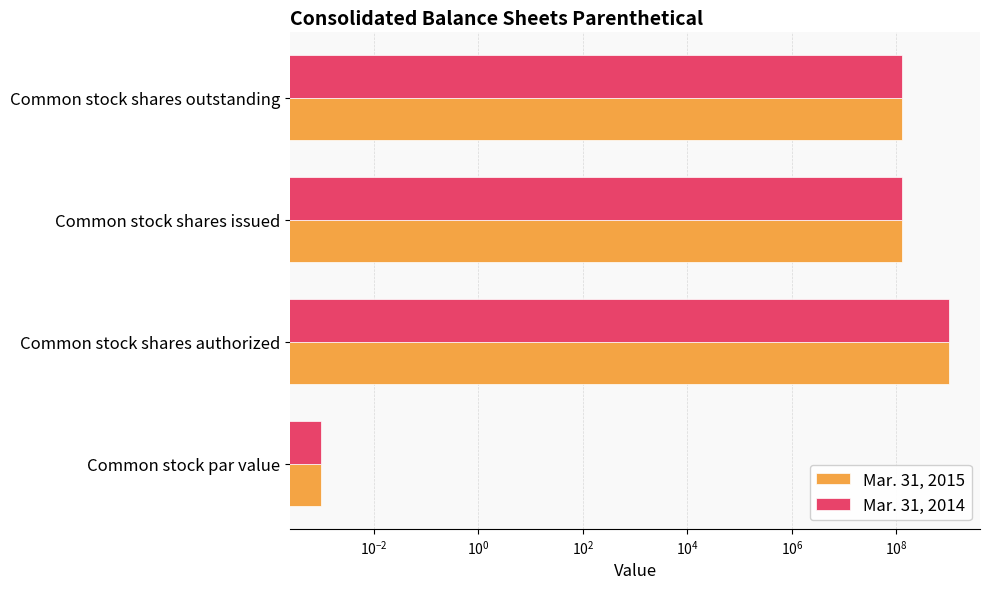

Does the chart contain stacked bars?

No